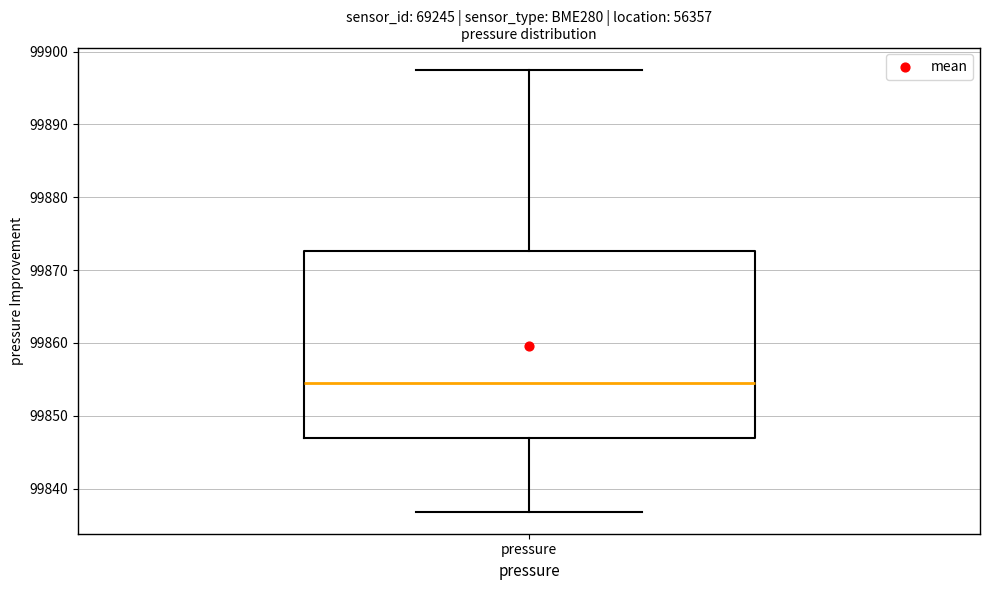

Where does the median line of the box for pressure sit on the y-axis? The values are not printed on the chart, so give them approximately, as read against the axis.

99854